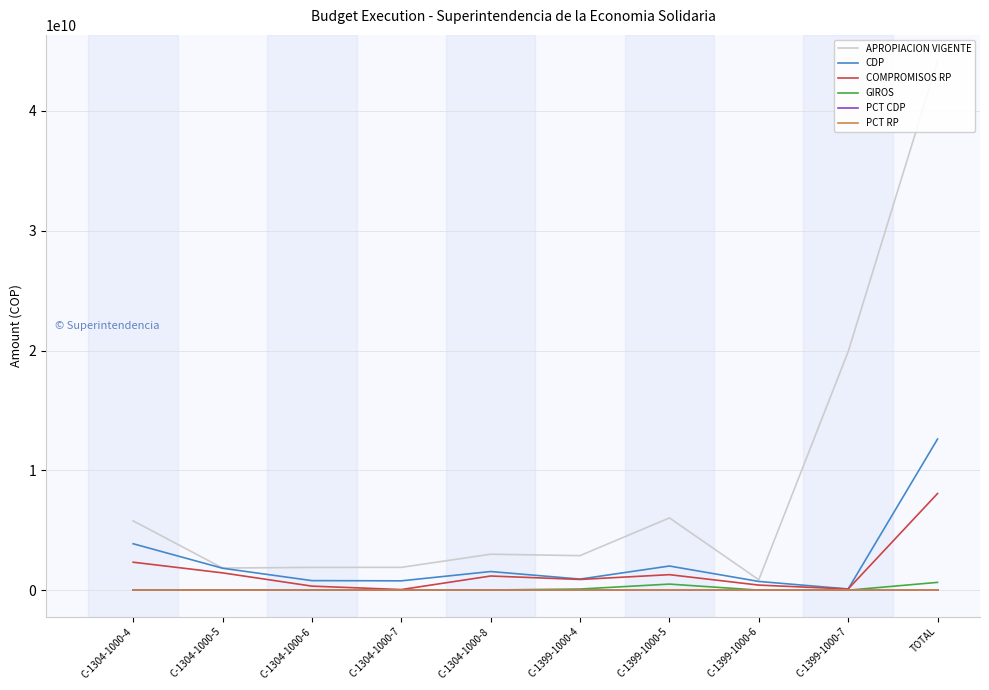

Count the number of data series in this chart.

6